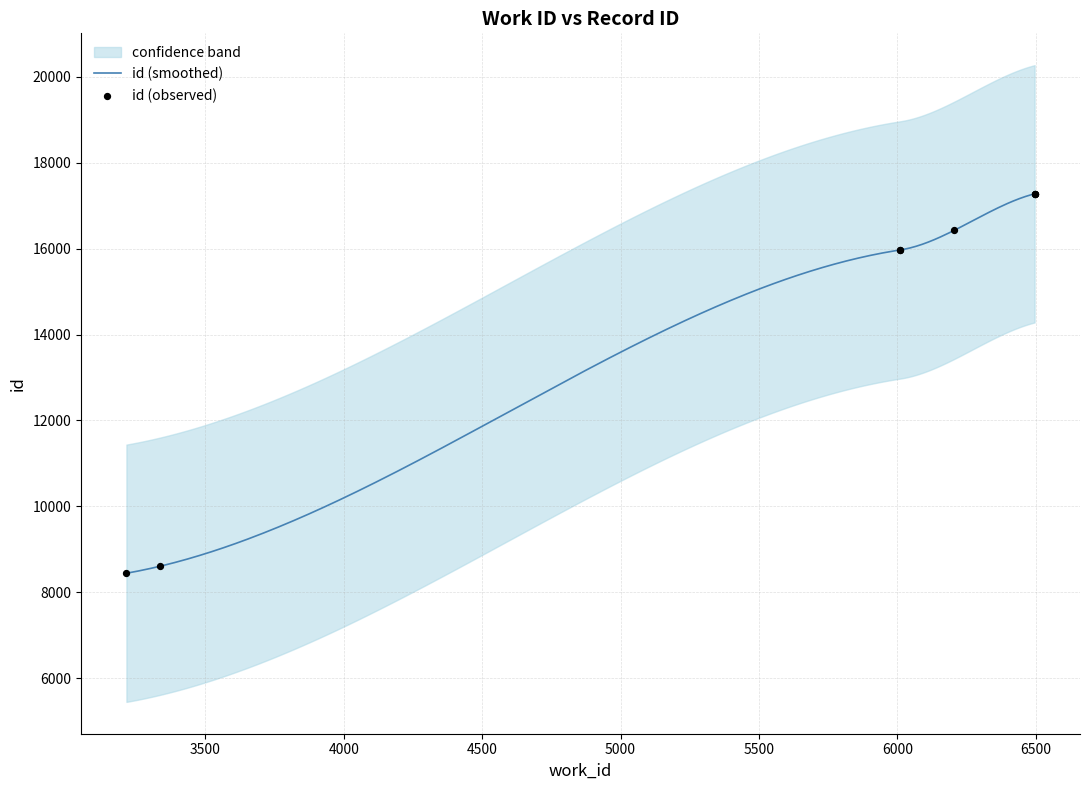

Which has a higher value, 6496 or 3215?

6496